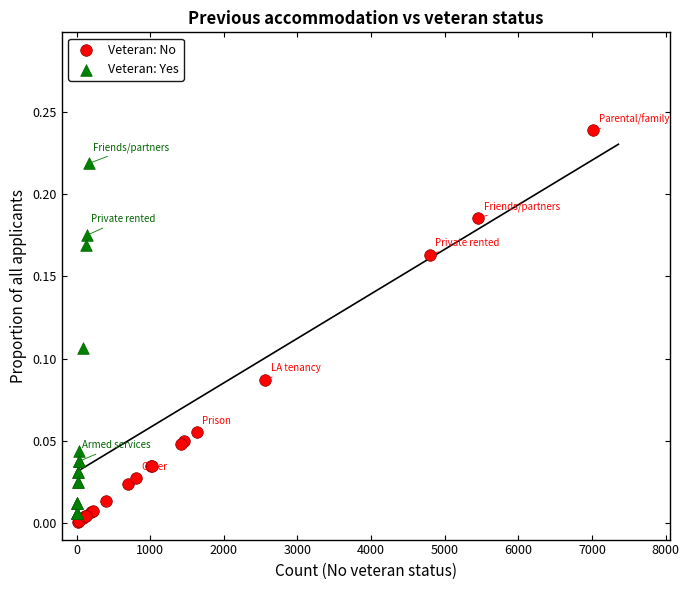

Which series has the largest Y range (max minus min)?

Veteran: No